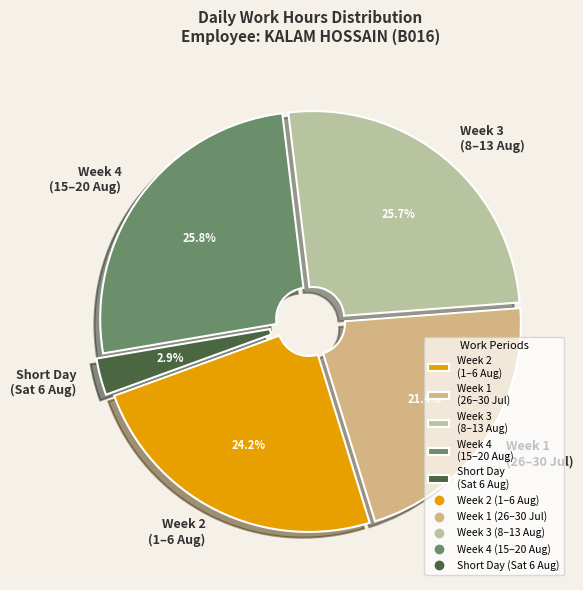

Which category has the smallest portion of the pie?

Short Day (Sat 6 Aug)